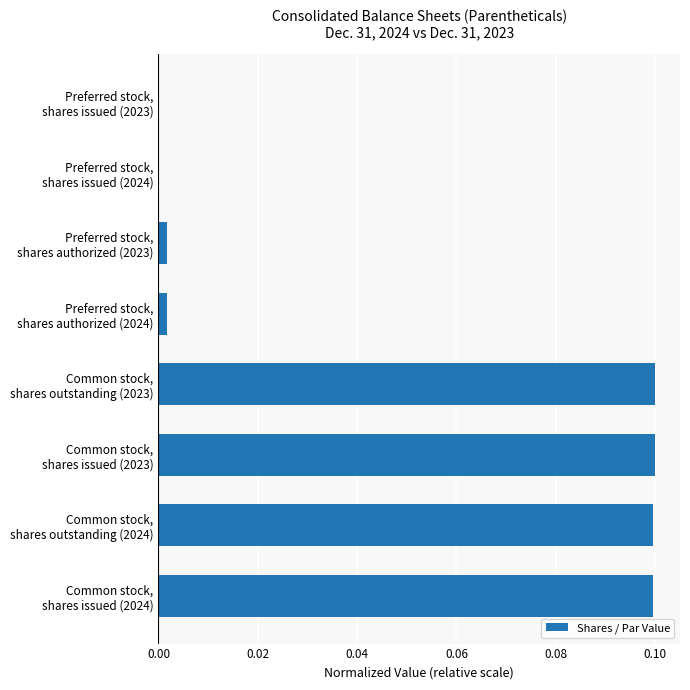

What is the sum of all values?

0.4